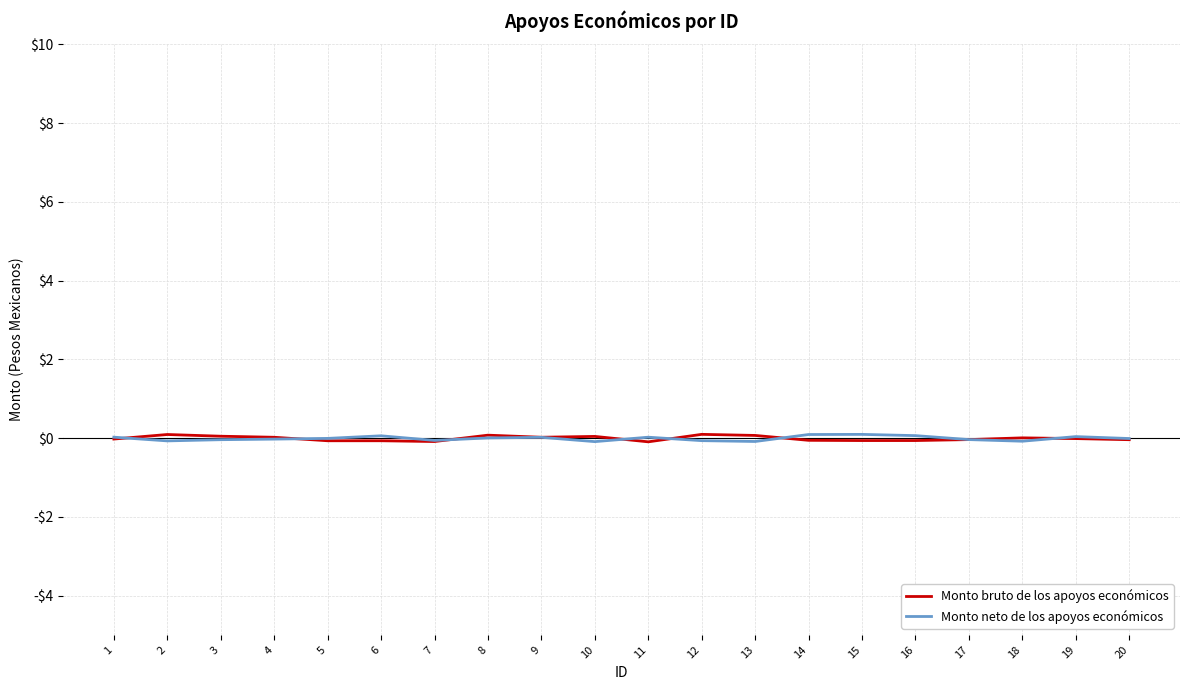

What are all the series names shown in the legend?

Monto bruto de los apoyos económicos, Monto neto de los apoyos económicos